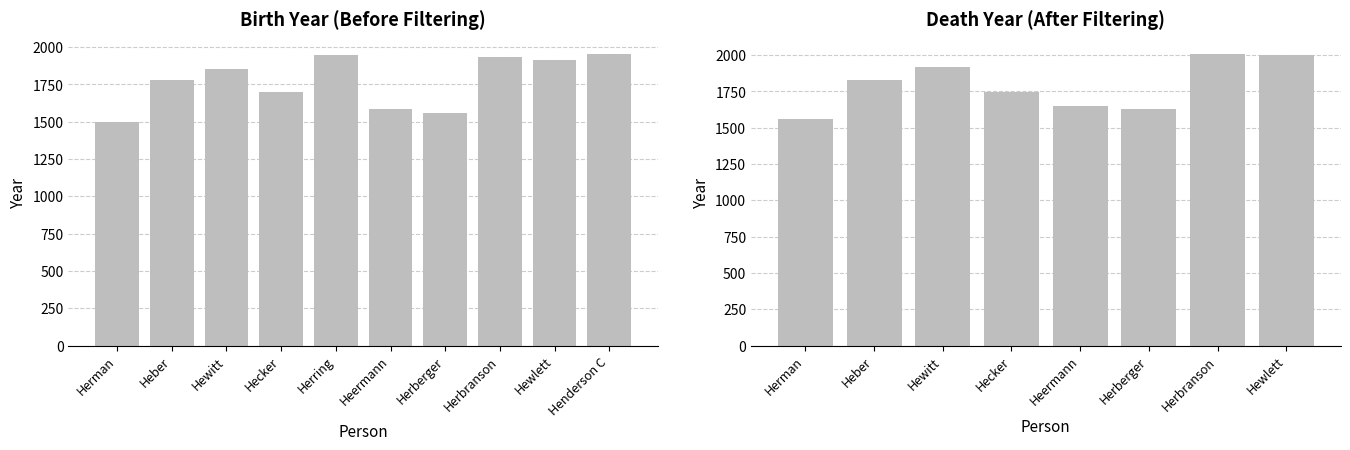

How many bars are there in total?

10